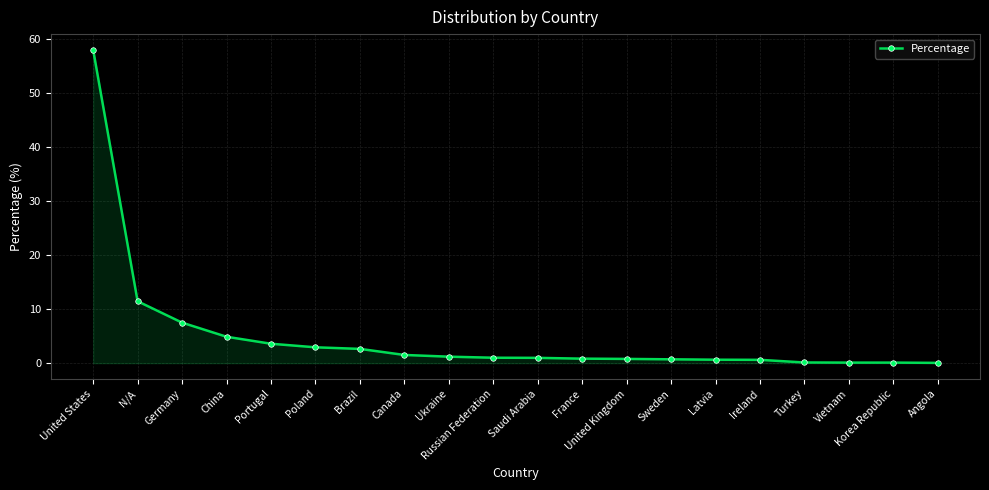

What is the sum of all values?

99.6